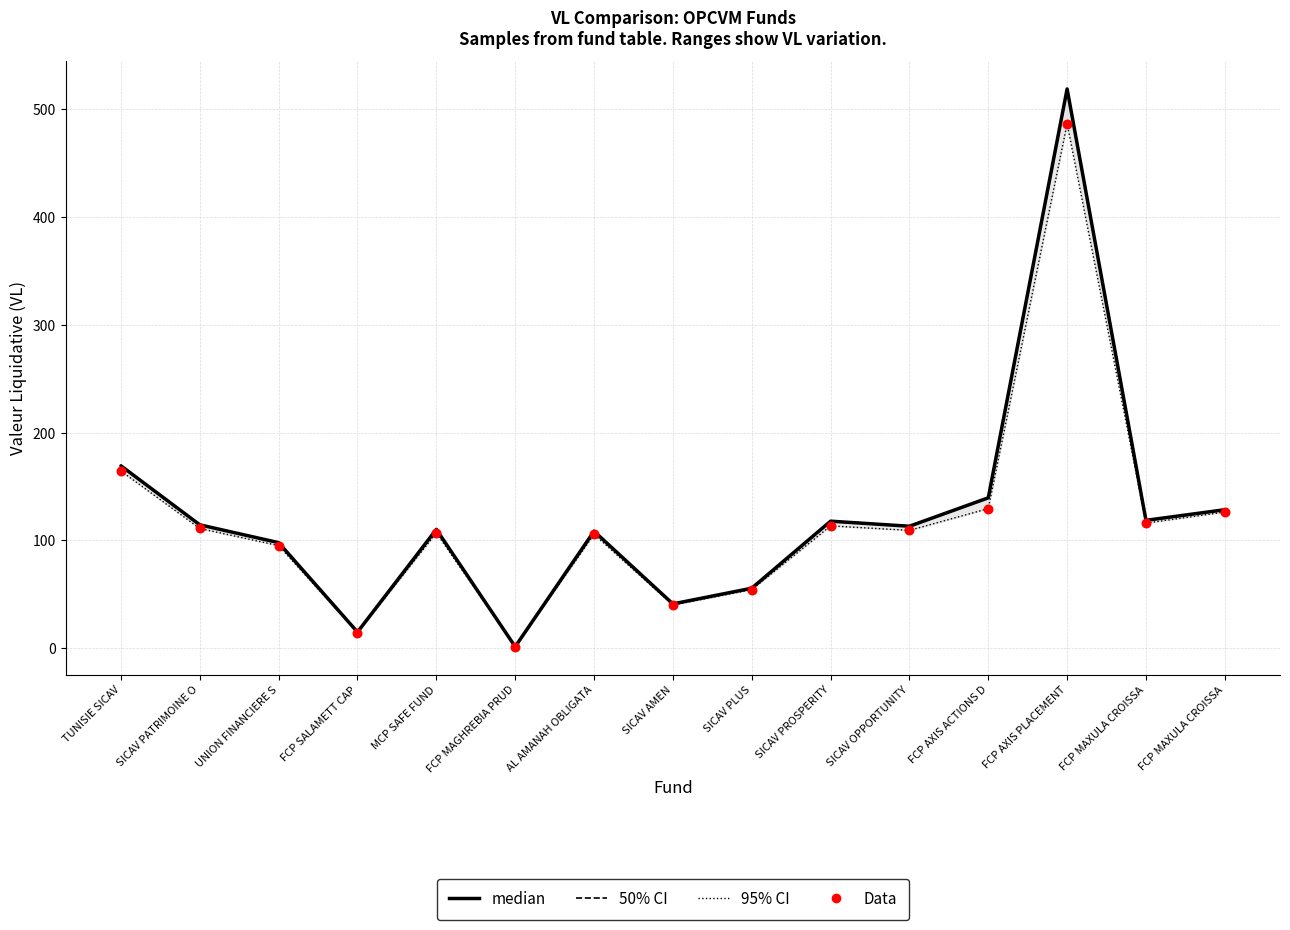

At how many categories does at least one series exceed 33?

13